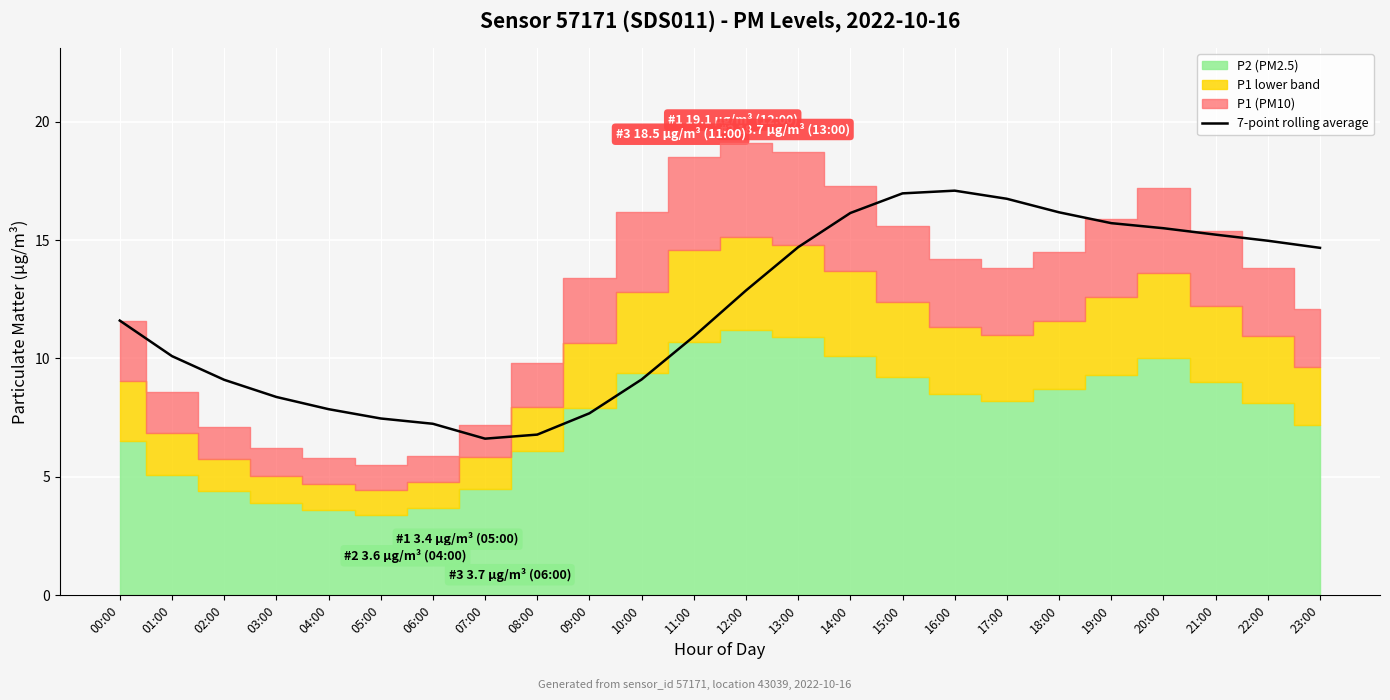

What is the sum of the values at 09:00 and 11:00?

18.6